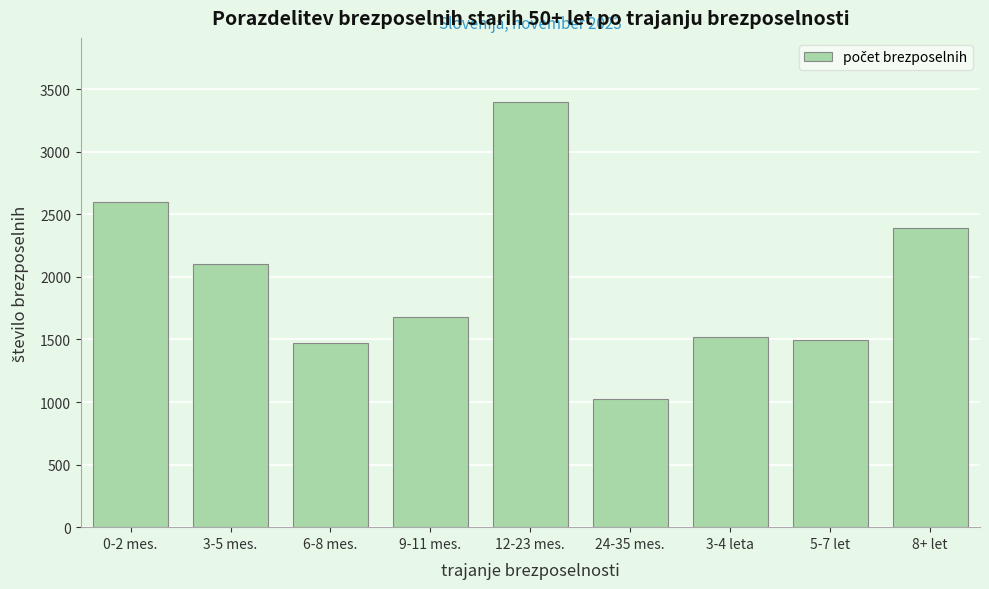

Reading left to right, transcribe all the data shown in this chart.

2595	2103	1473	1682	3400	1028	1519	1498	2392